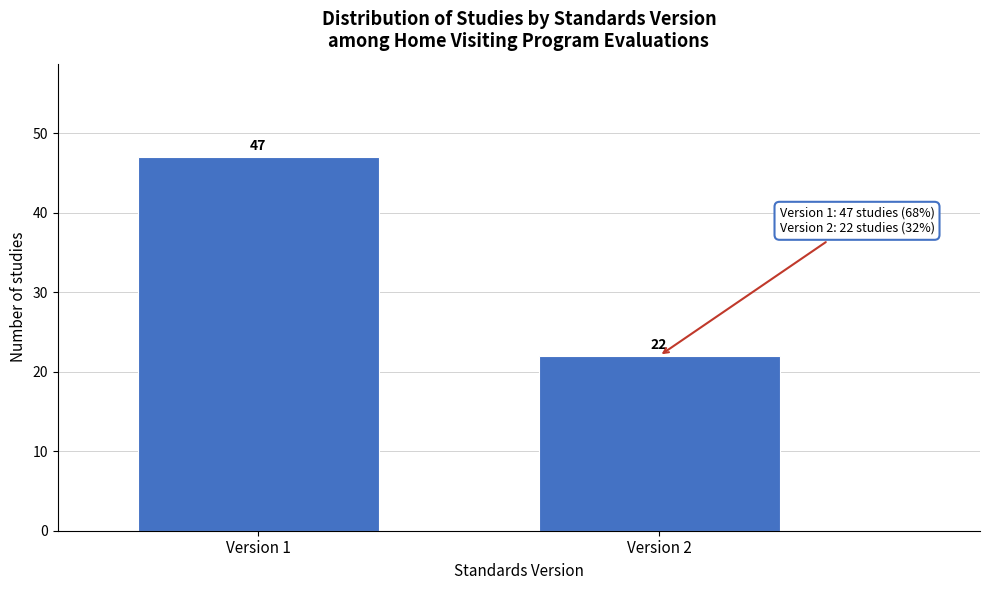

Reading left to right, extract all data points from this chart.

47	22